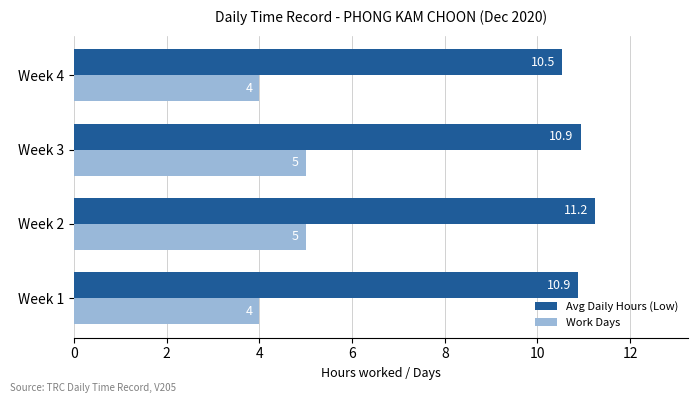

What is the maximum value shown in the chart?

11.2